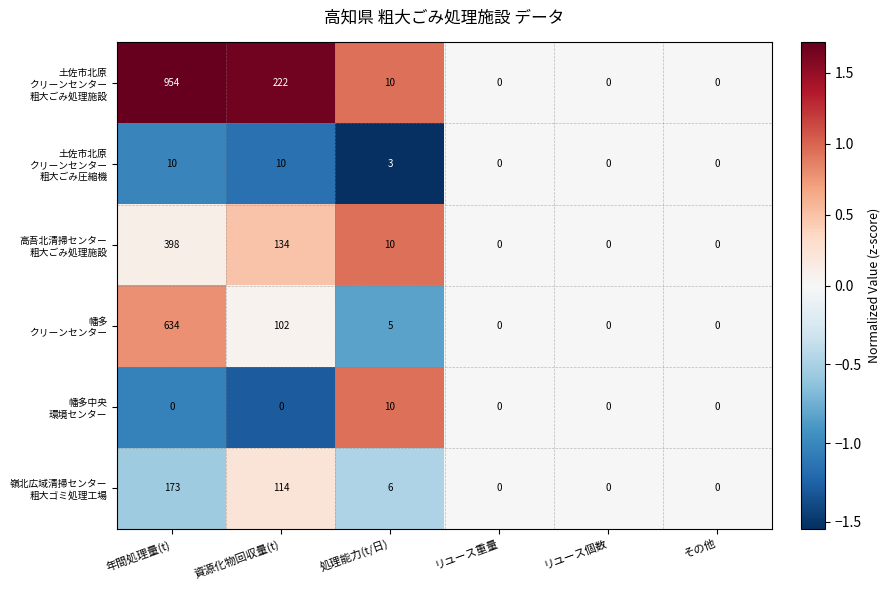

How many data points does each series have?

6